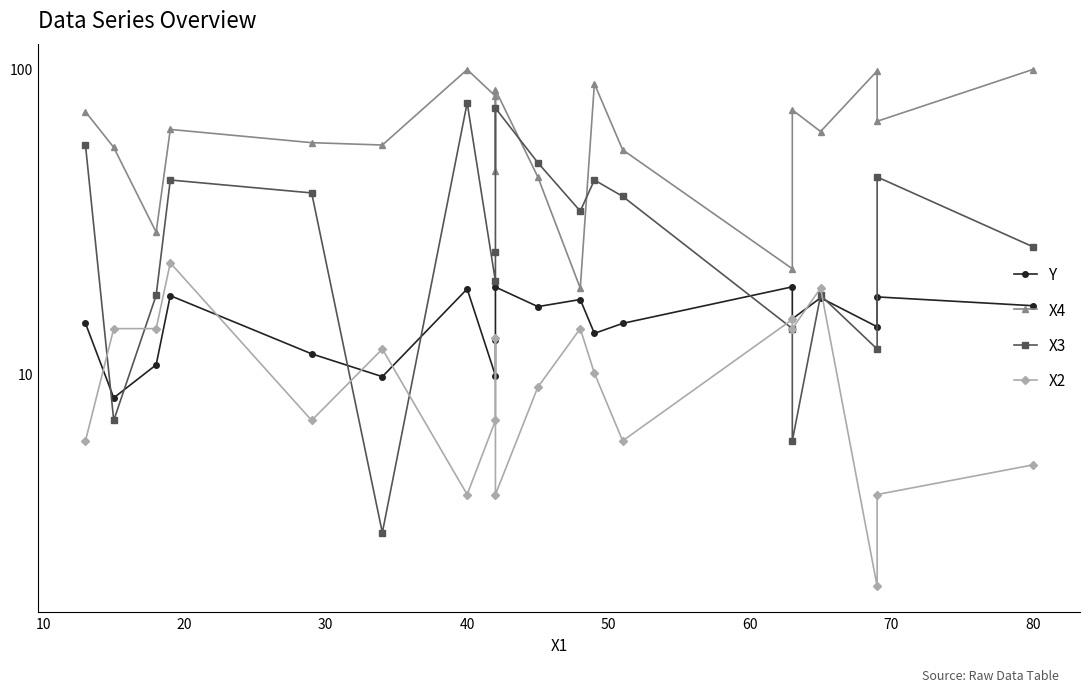

What are all the series names shown in the legend?

Y, X4, X3, X2